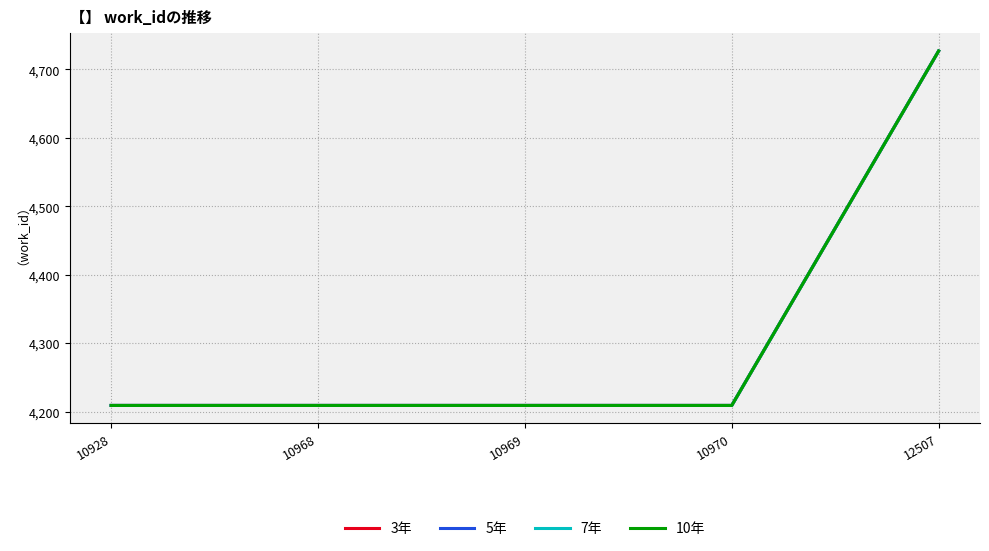

Does the chart have visible grid lines?

Yes